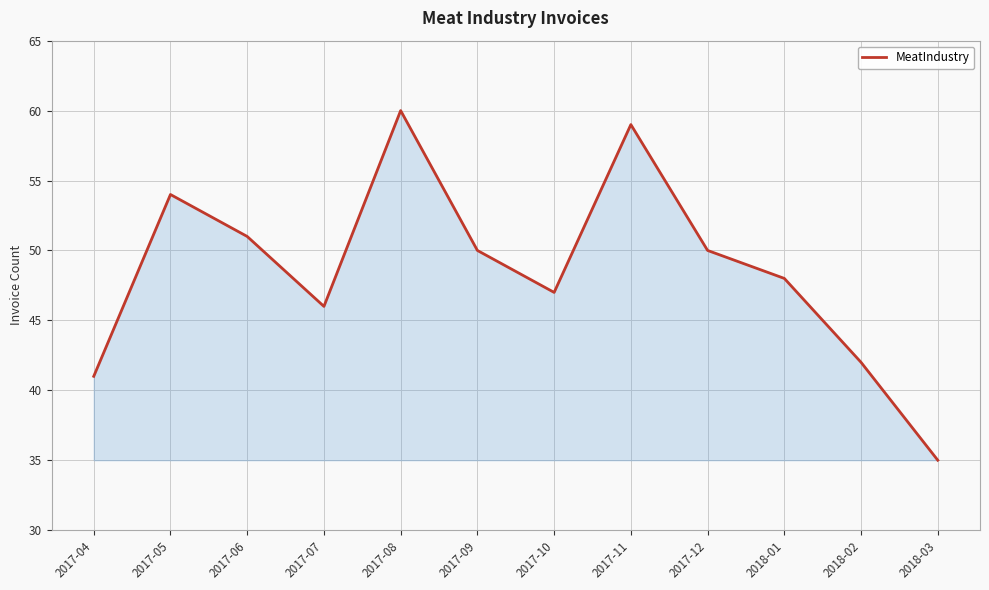

What is the sum of the values at 2018-02 and 2018-03?

77